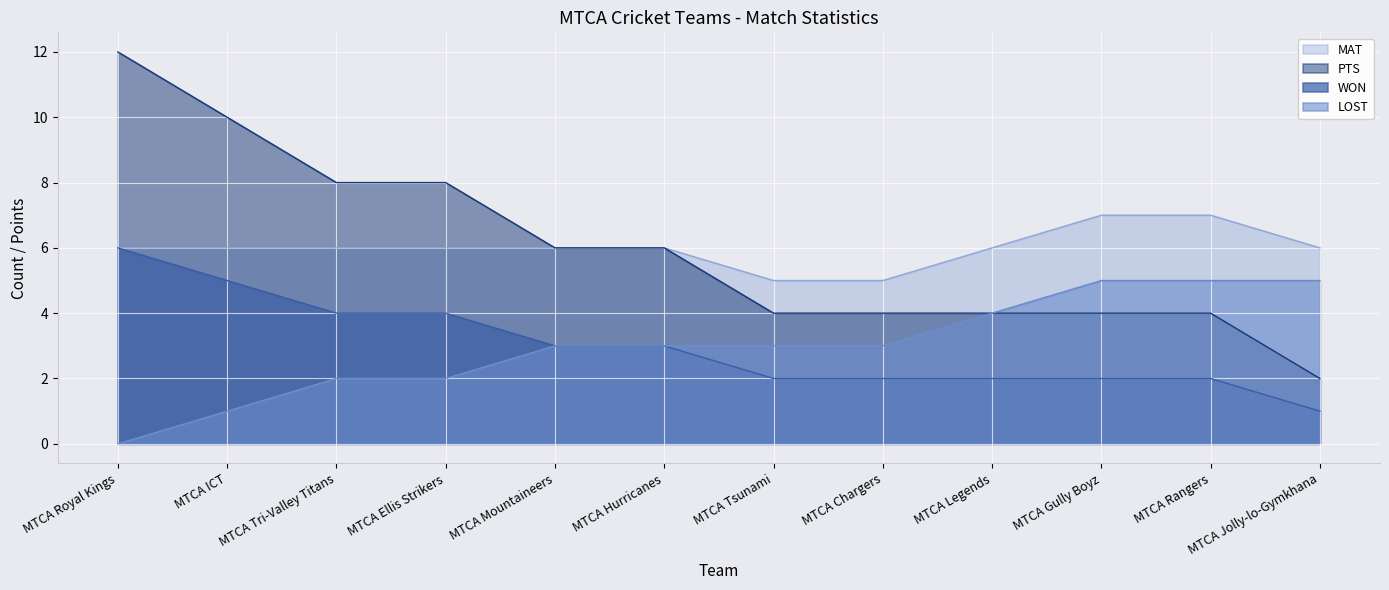

At which category is the sum across all series the highest?

MTCA Royal Kings